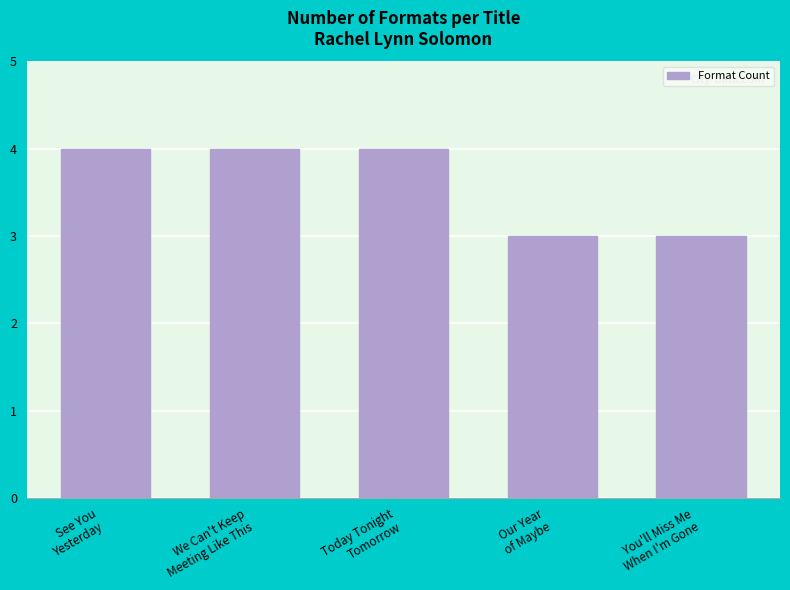

What is the minimum value shown in the chart?

3